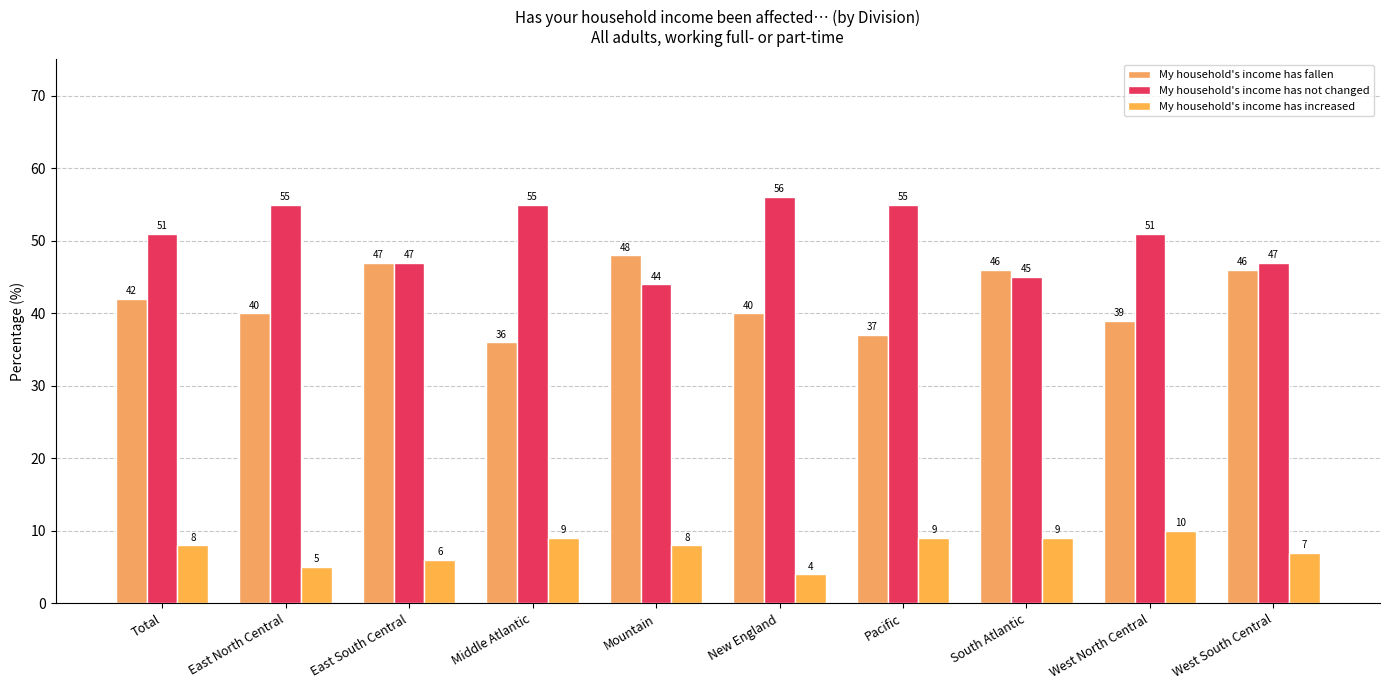

What is the difference between the second highest and second lowest values in the My household's income has fallen series?

10